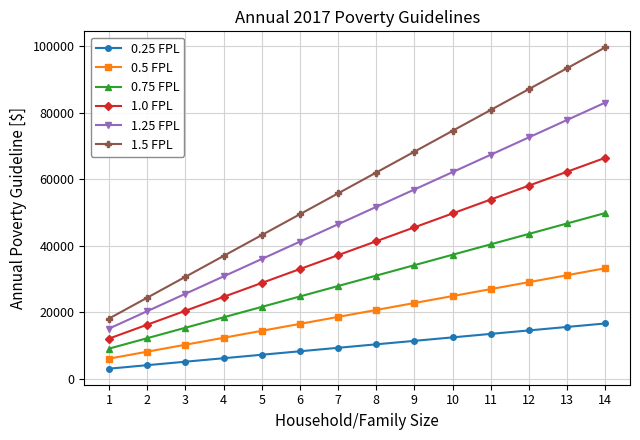

Which series has the largest total across all categories?

1.5 FPL